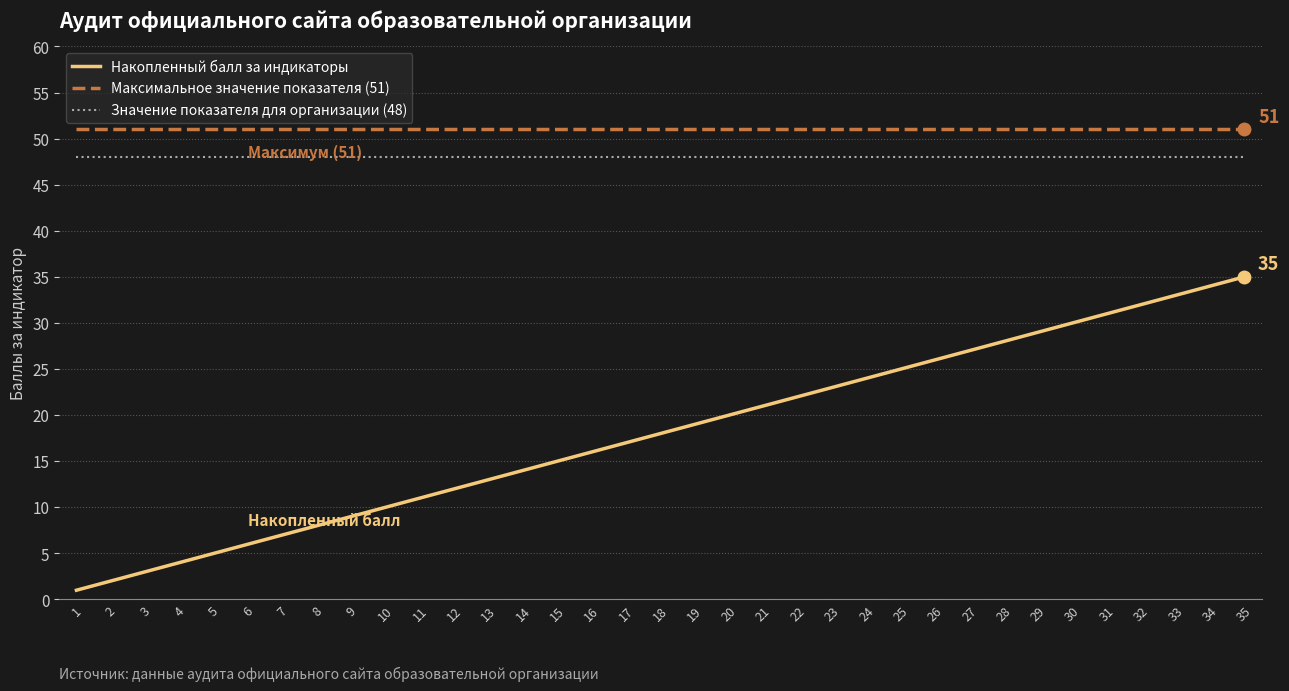

What is the difference between the highest and lowest values at 32?

19